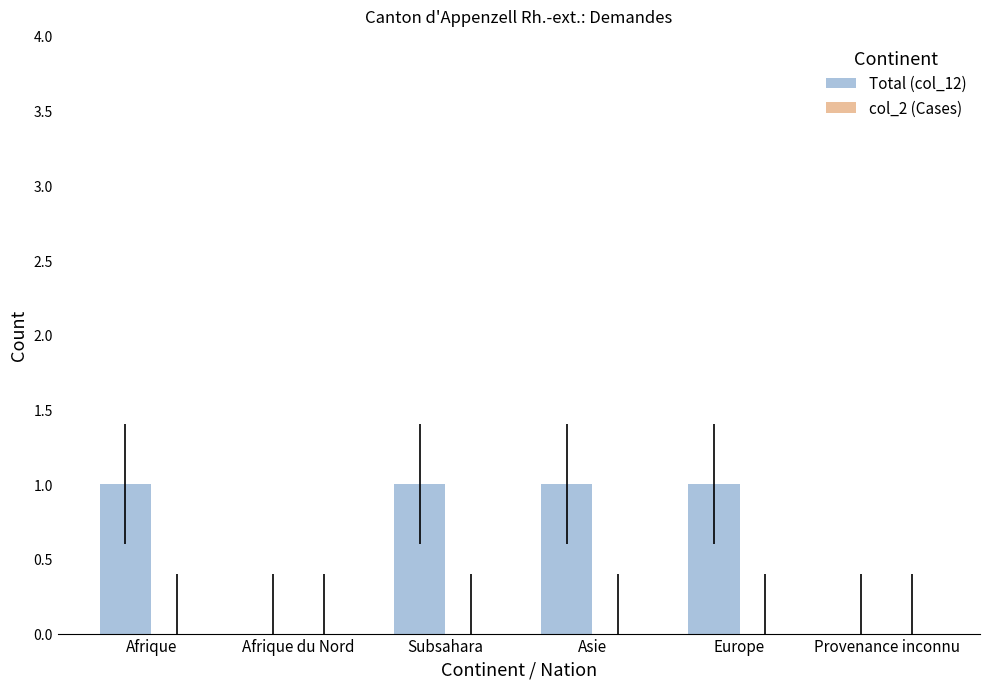

Between Provenance inconnu and Afrique, which is larger?

Afrique